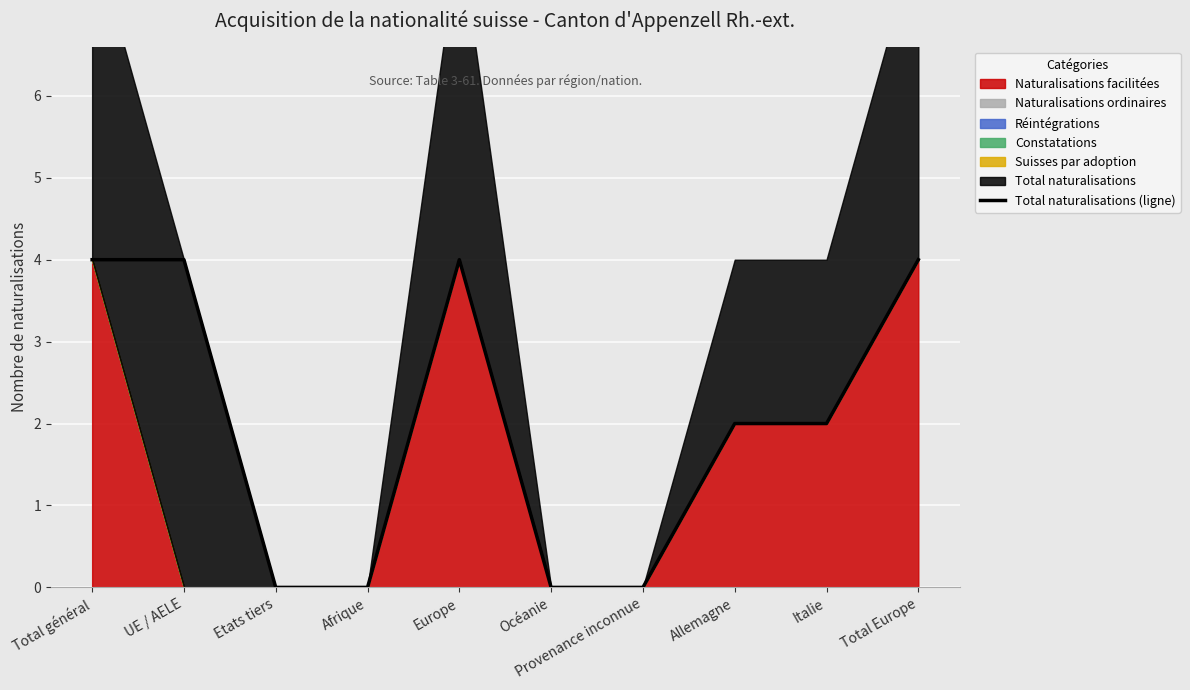

What is the difference between the values at Océanie and Total général?

4